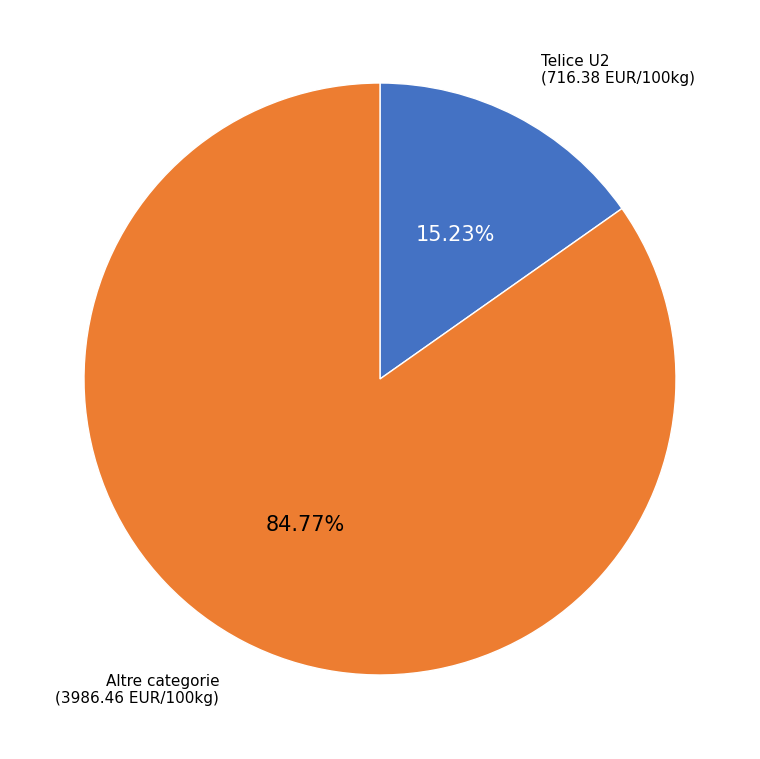

Combined, do Altre categorie and Telice U2 account for over 50%?

Yes